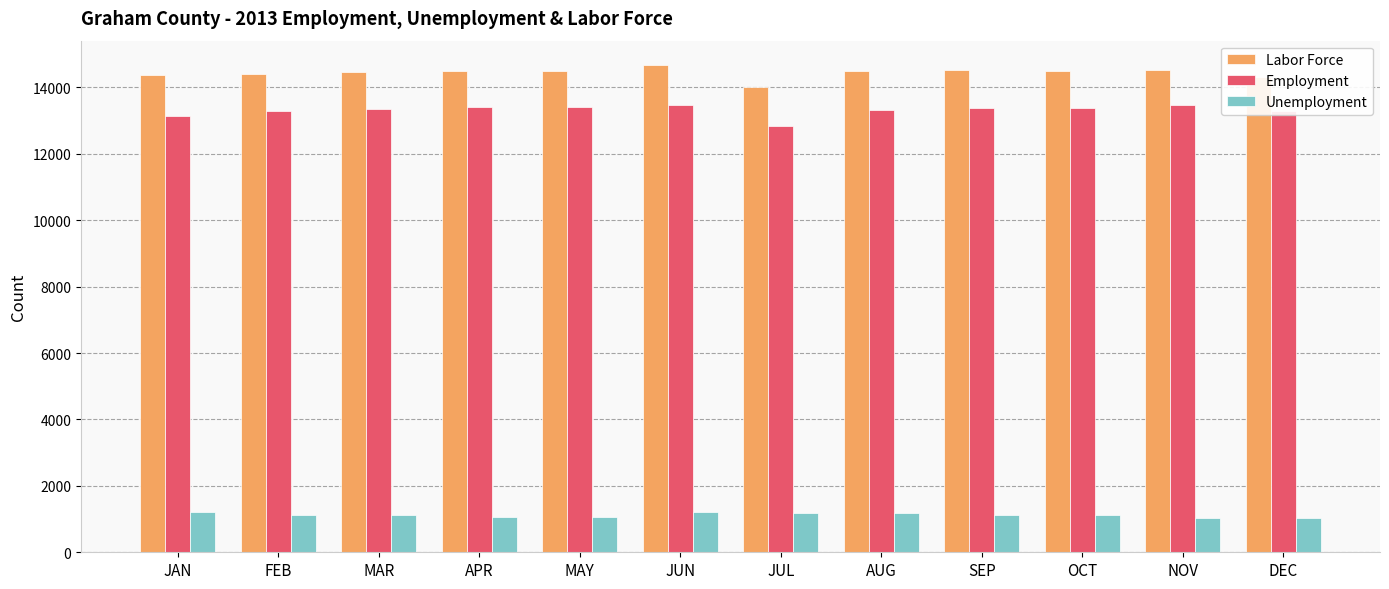

What are all the series names shown in the legend?

Labor Force, Employment, Unemployment